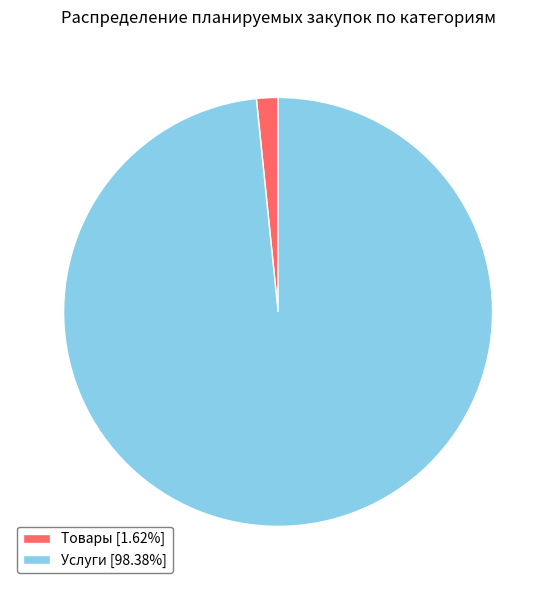

Approximately how many times larger is the value at Услуги [98.38%] compared to Товары [1.62%]?

60.8